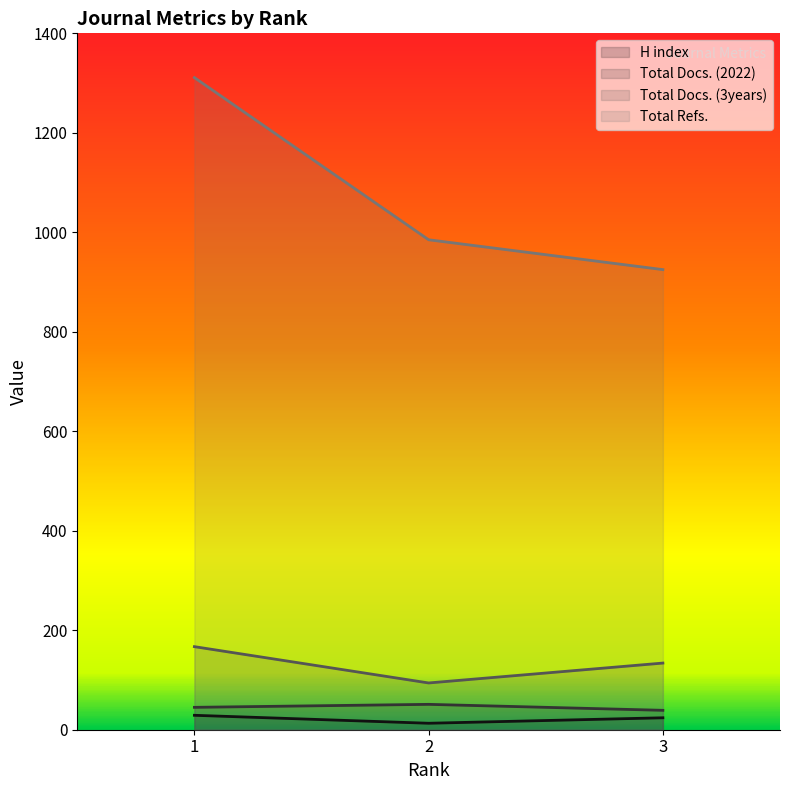

The H index series shows 24 at 3. True or false?

True